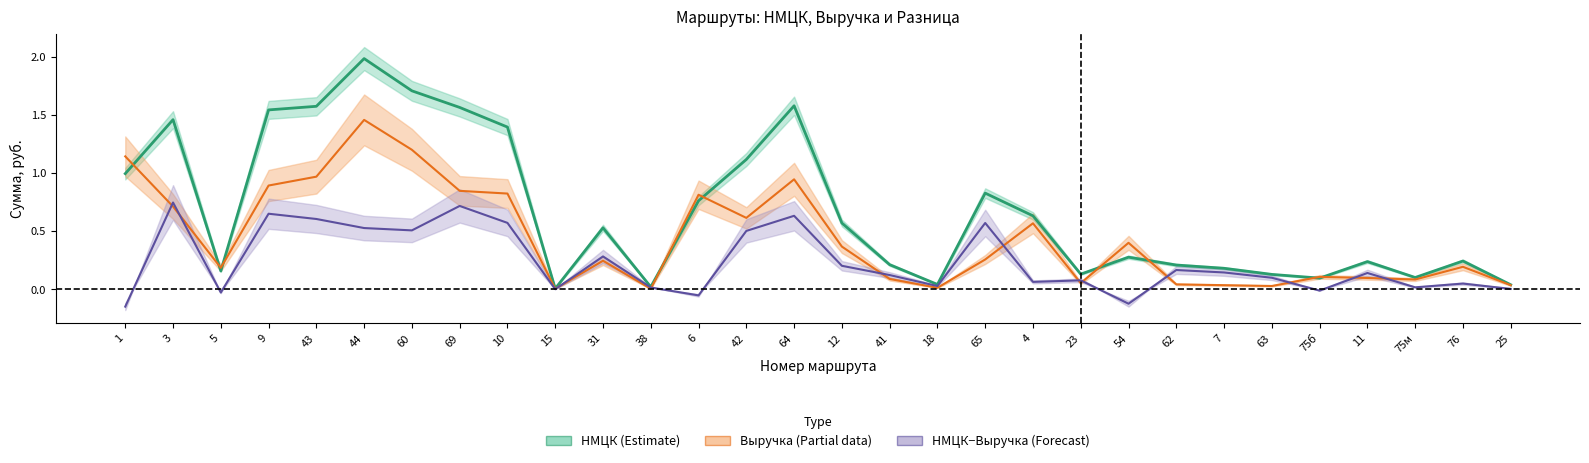

What is the maximum value shown in the chart?

2.0